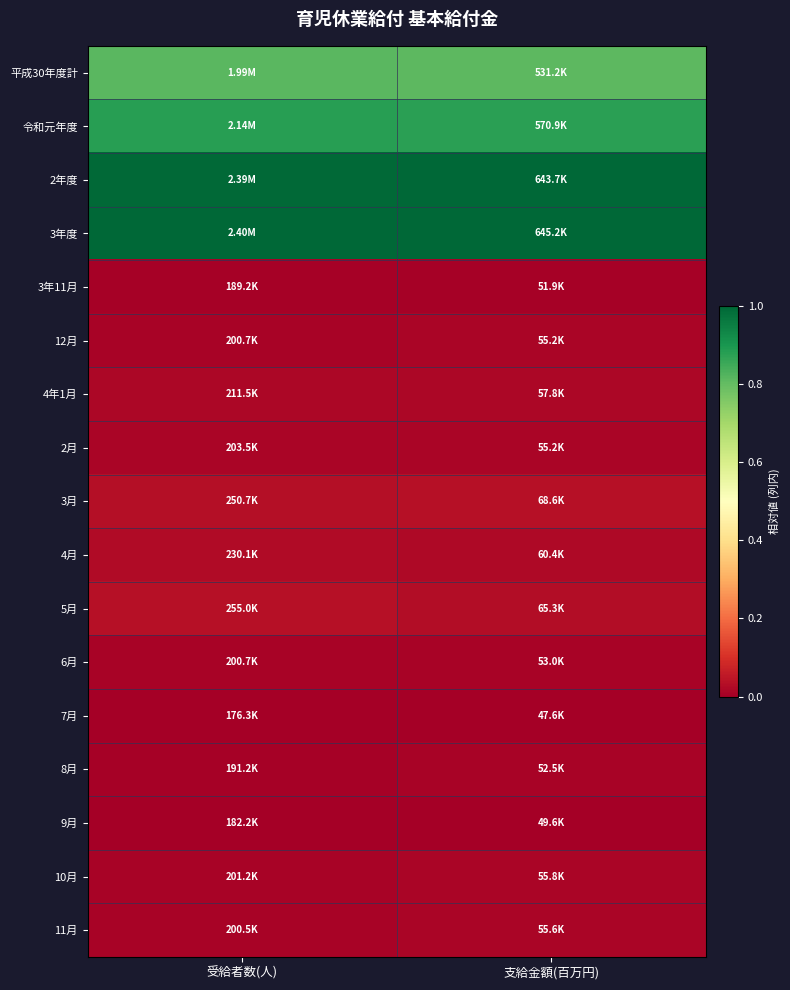

What is the difference between the highest and lowest values at 受給者数(人)?

1.0